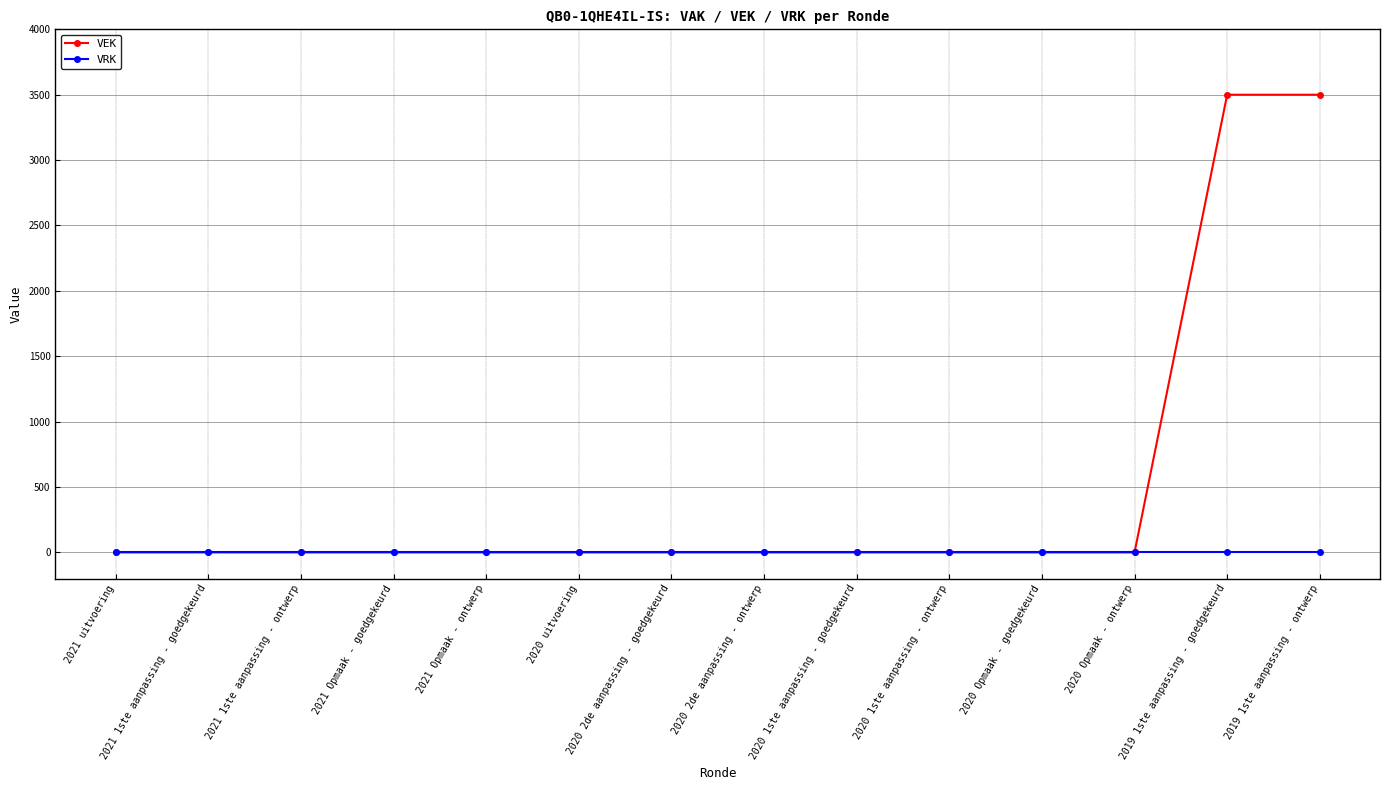

How many data points does each series have?

14